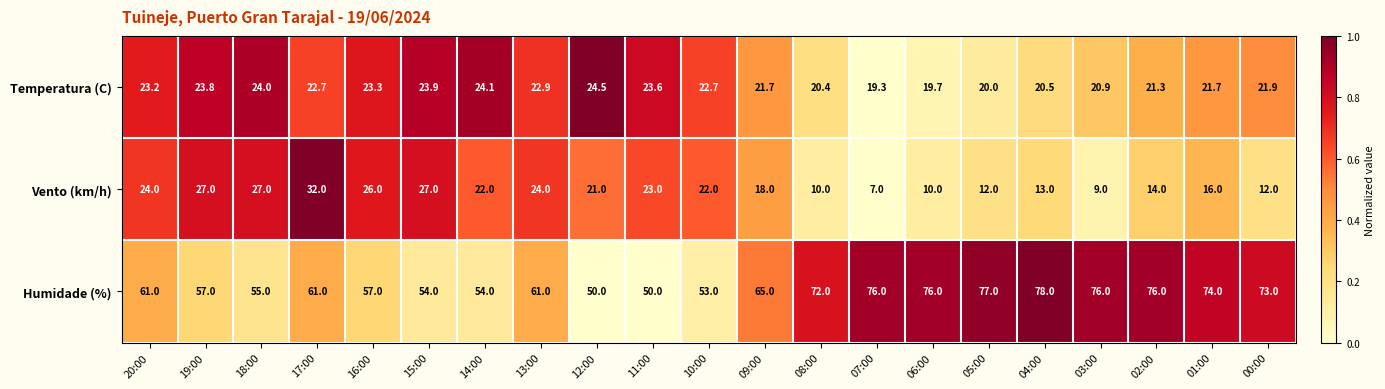

Which category has the lowest value across all series?

07:00